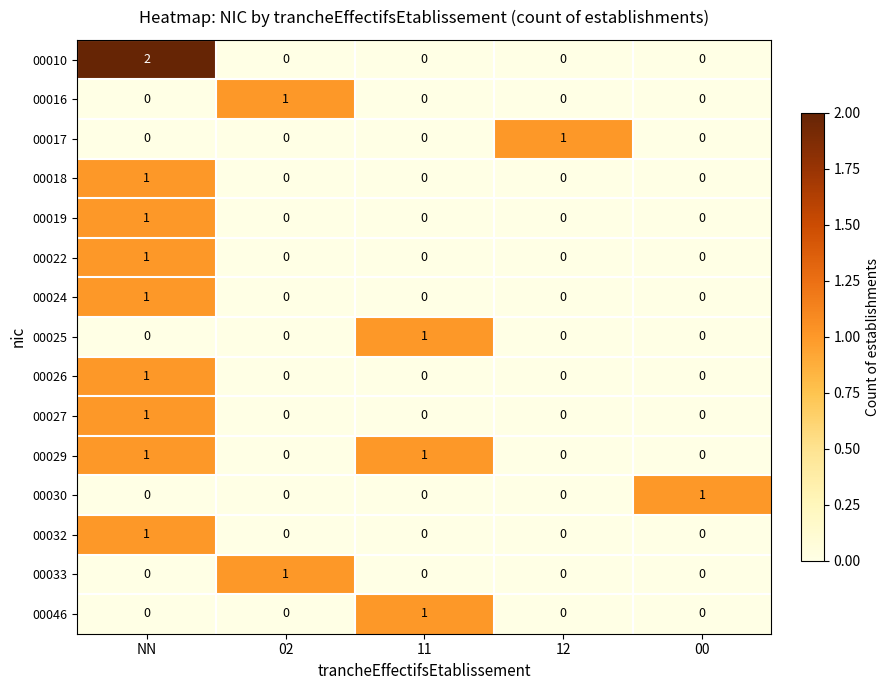

How many distinct data groups are displayed?

15